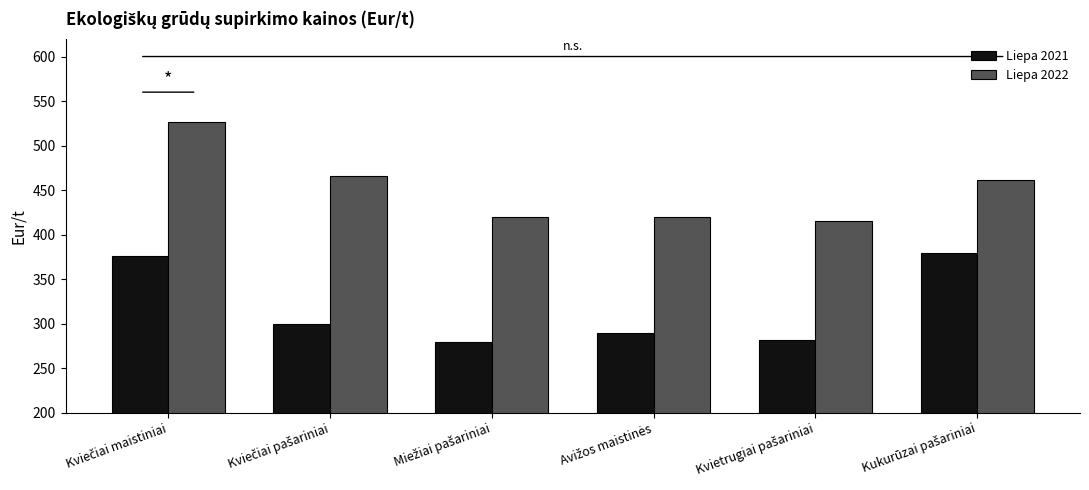

How many groups of bars are there?

6